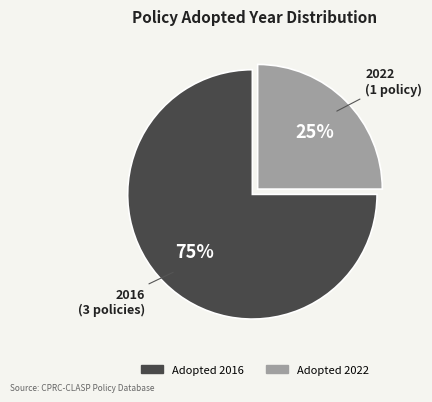

Is there a majority slice in this chart?

Yes